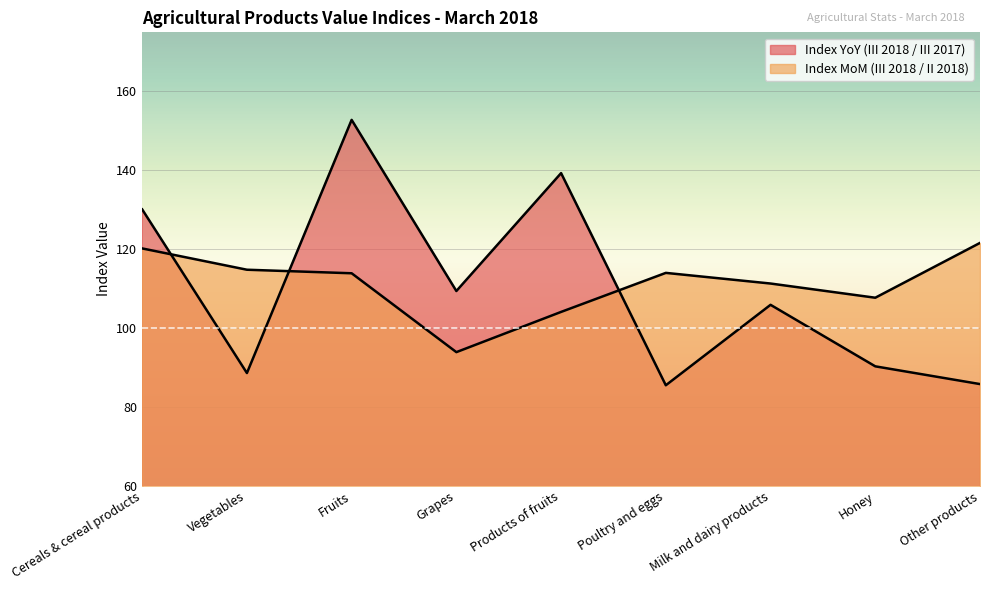

How many lines are shown in the chart?

2